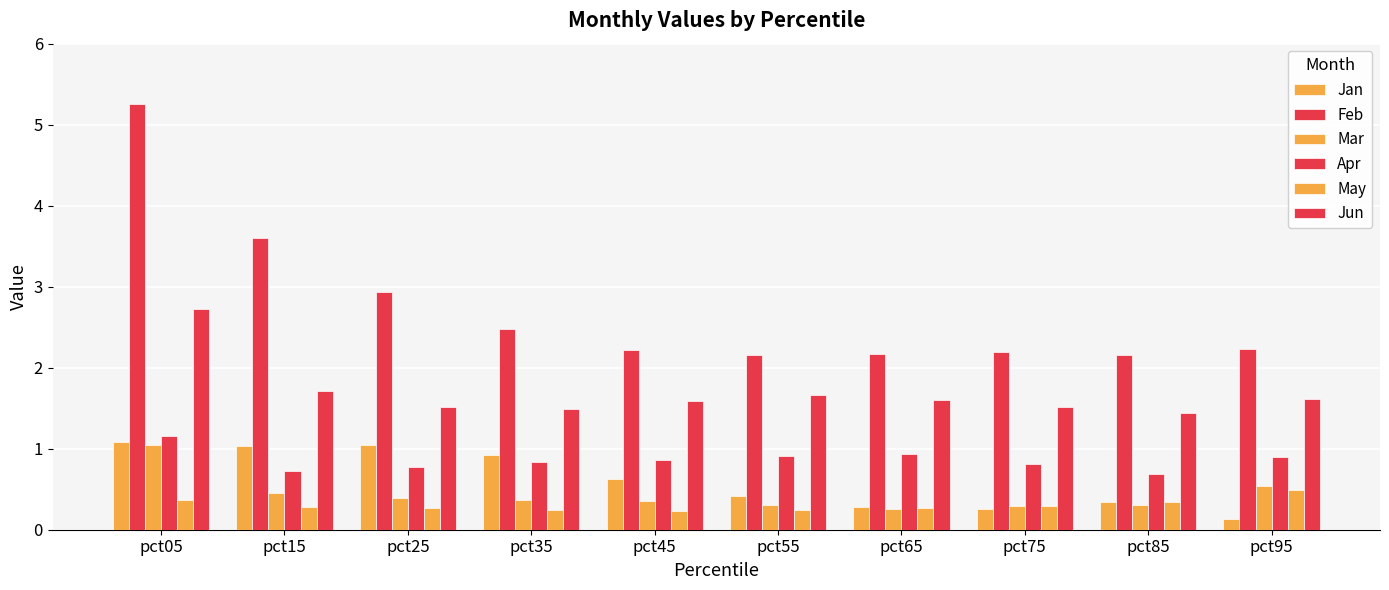

Between pct25 and pct85, which series saw the biggest shift?

Feb